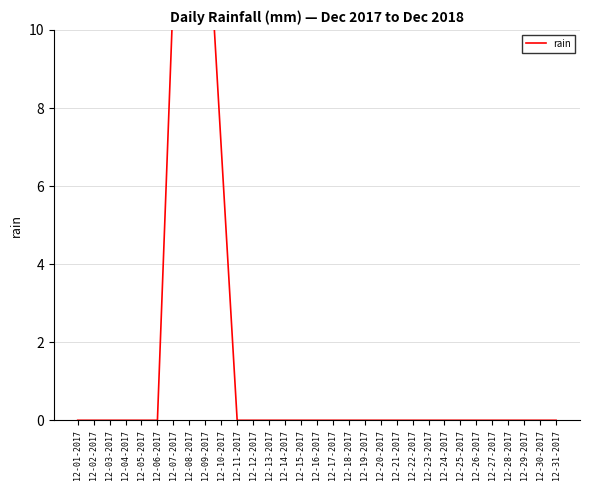

How many lines are shown in the chart?

1